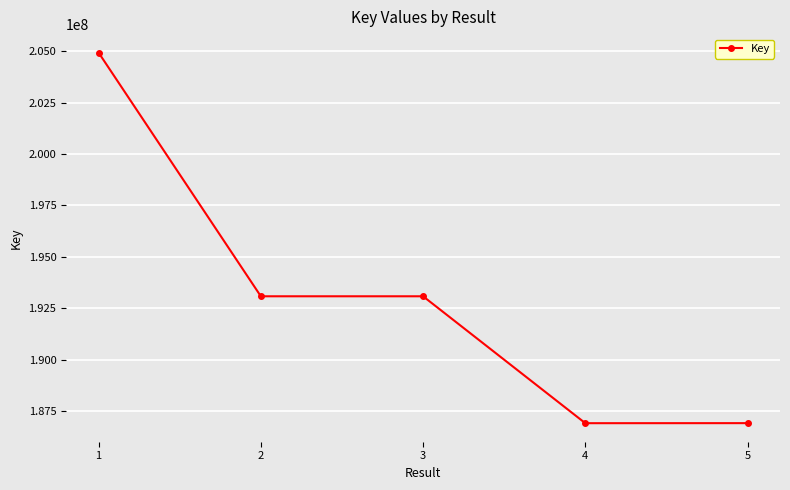

What is the change in value from 3 to 5?

-6165191